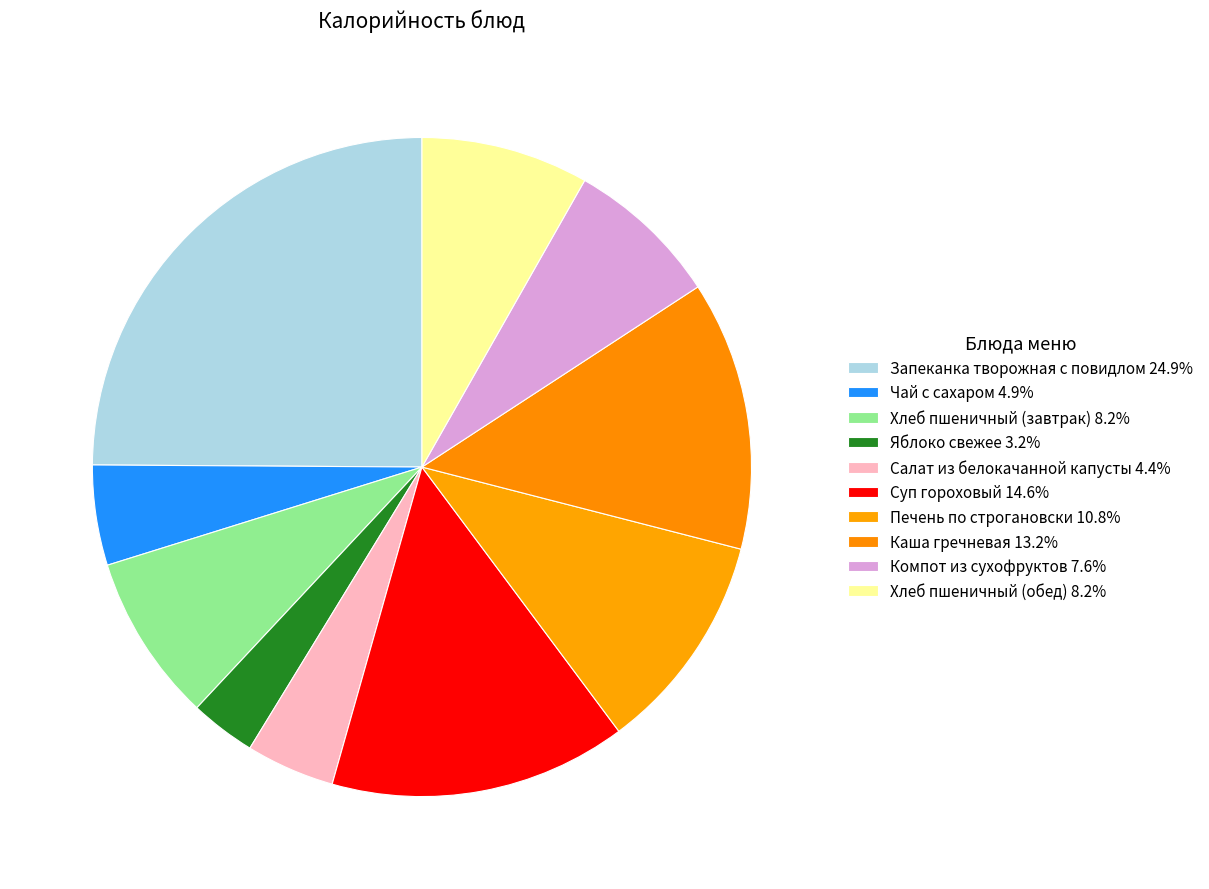

To the nearest percent, what is the difference between the Компот из сухофруктов and Яблоко свежее slice percentages?

4%